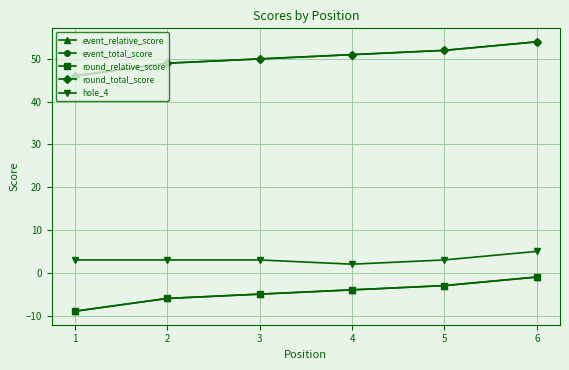

Does the chart have visible grid lines?

Yes